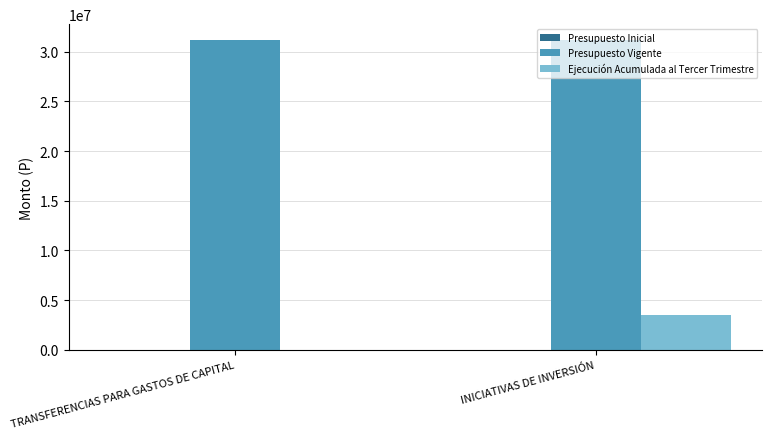

What is the maximum value shown in the chart?

31195407